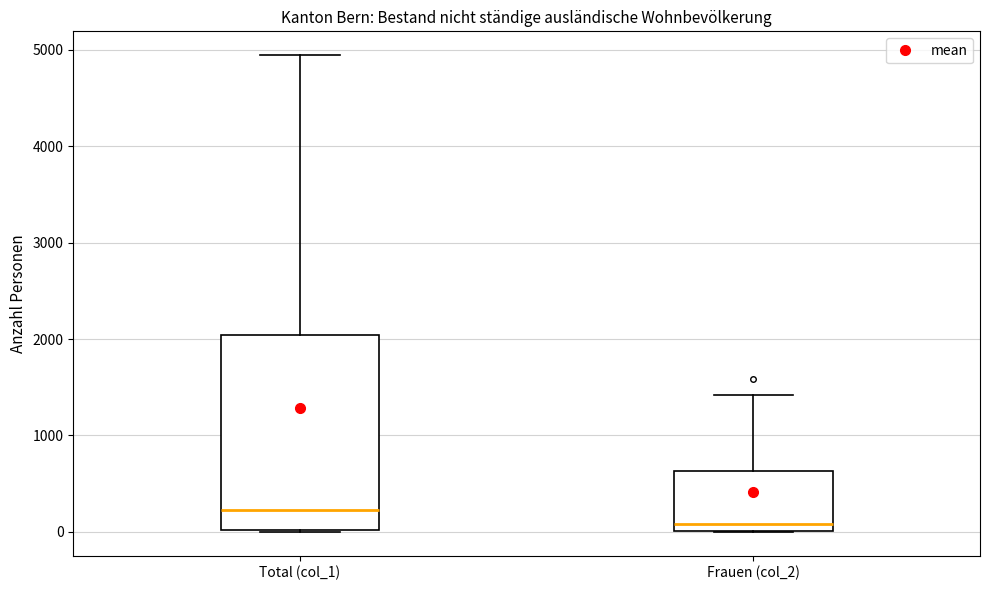

Comparing the boxes themselves (not the whiskers), which one is the tallest?

Total (col_1)